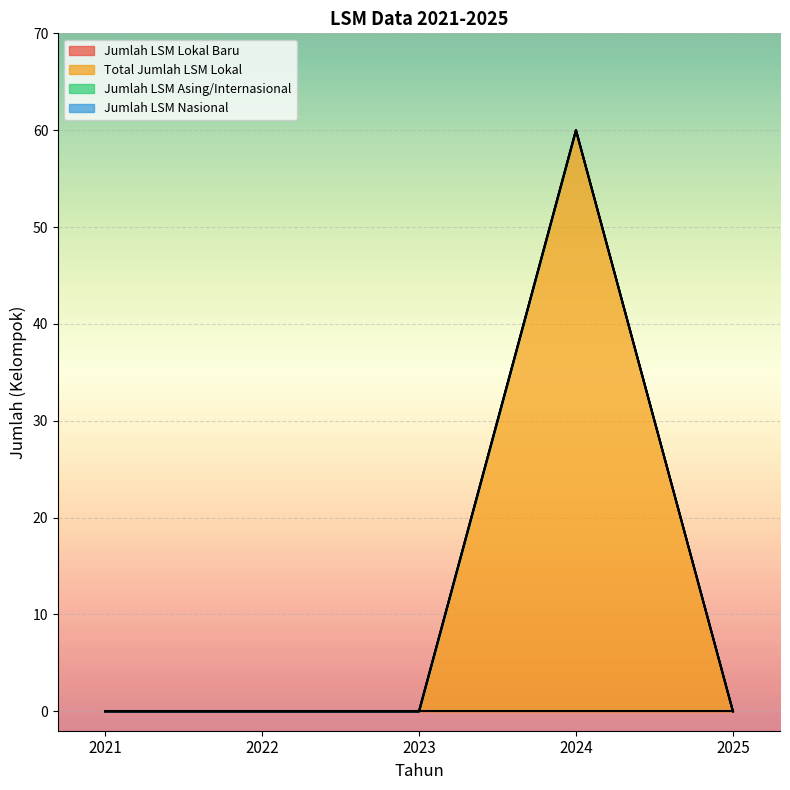

In Total Jumlah LSM Lokal, how many points are higher than both neighbors (excluding endpoints)?

1